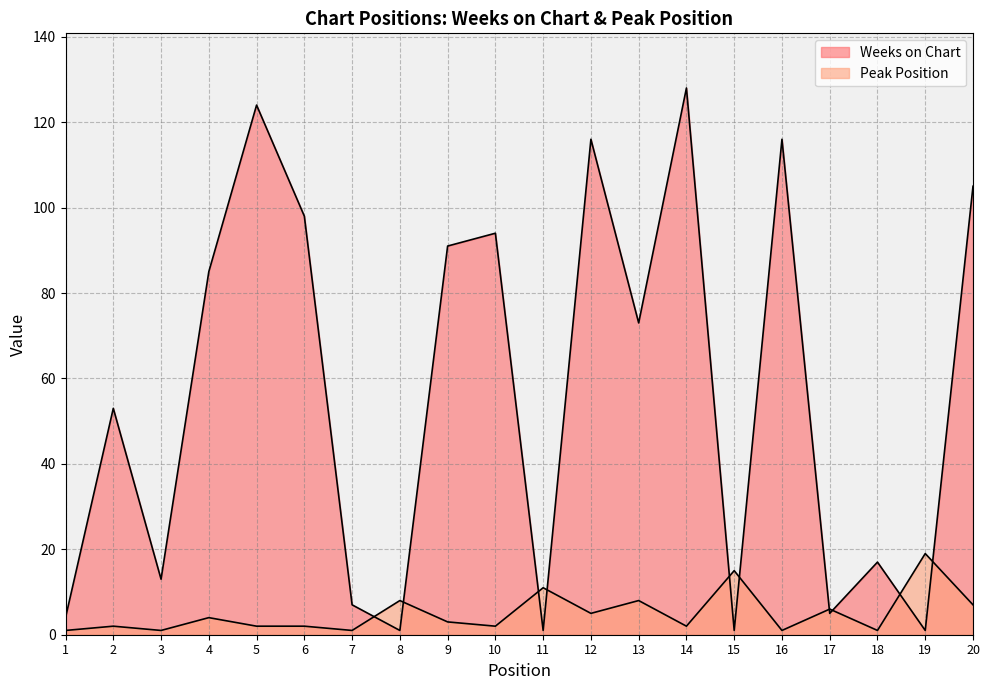

At which category is the sum across all series the highest?

14